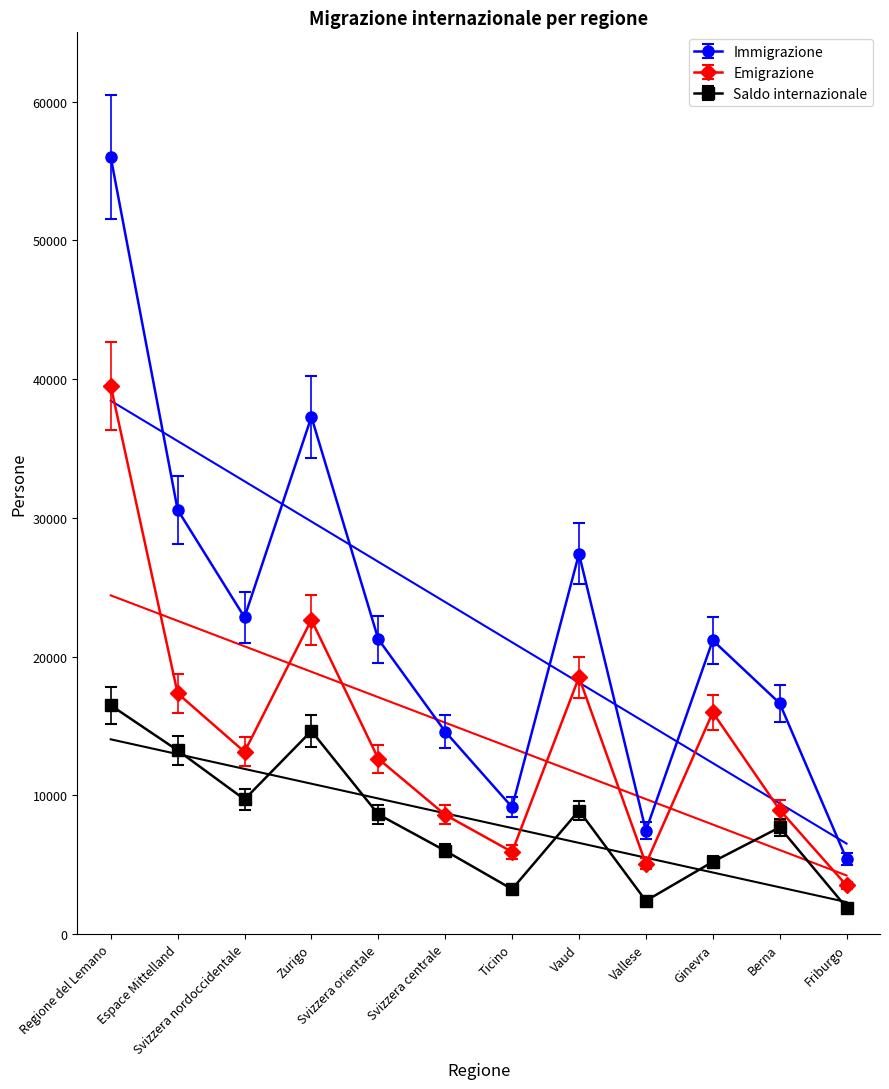

At which category is the sum across all series the highest?

Regione del Lemano